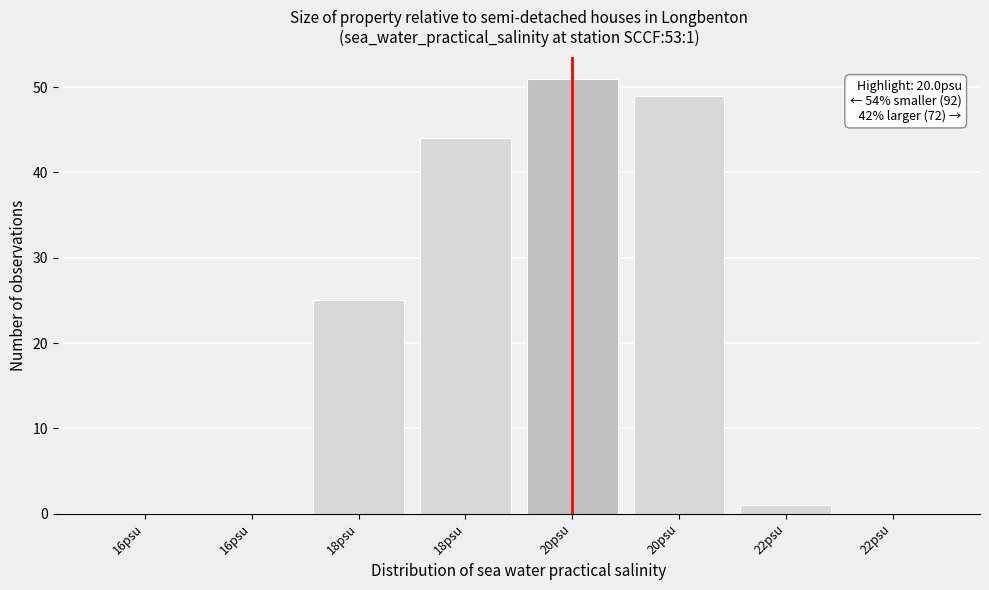

Are the bars horizontal?

No